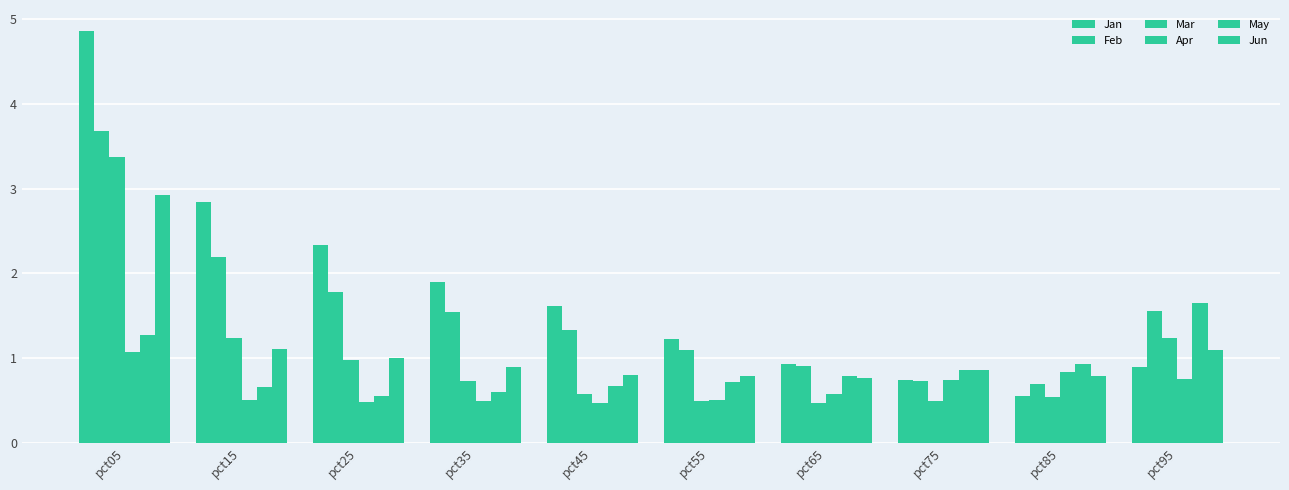

At which category is the sum across all series the highest?

pct05